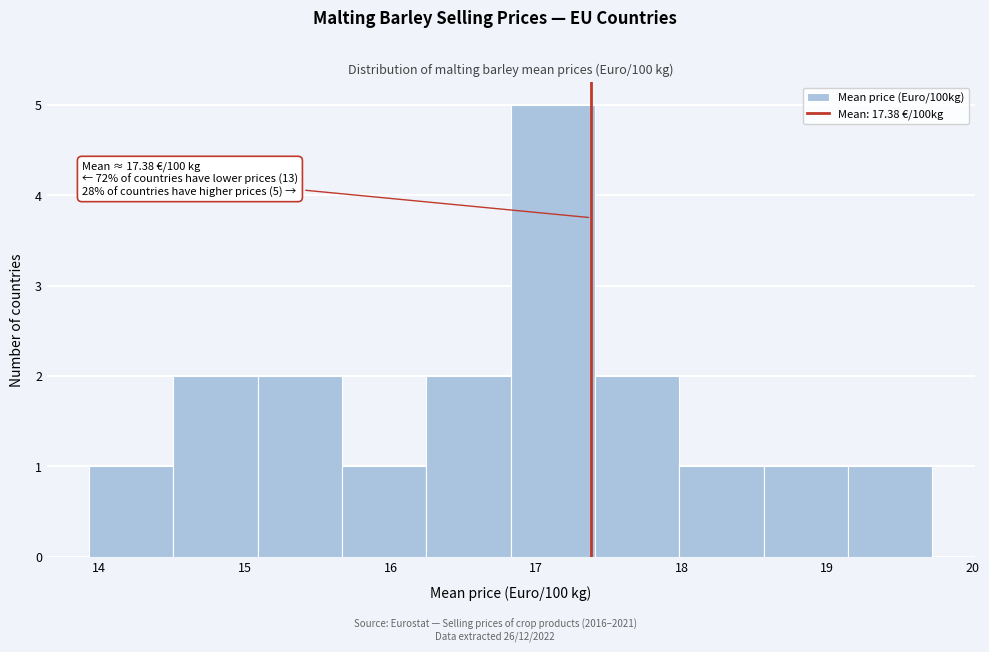

Over which range of the x-axis is the bar tallest?

16.8 to 17.4